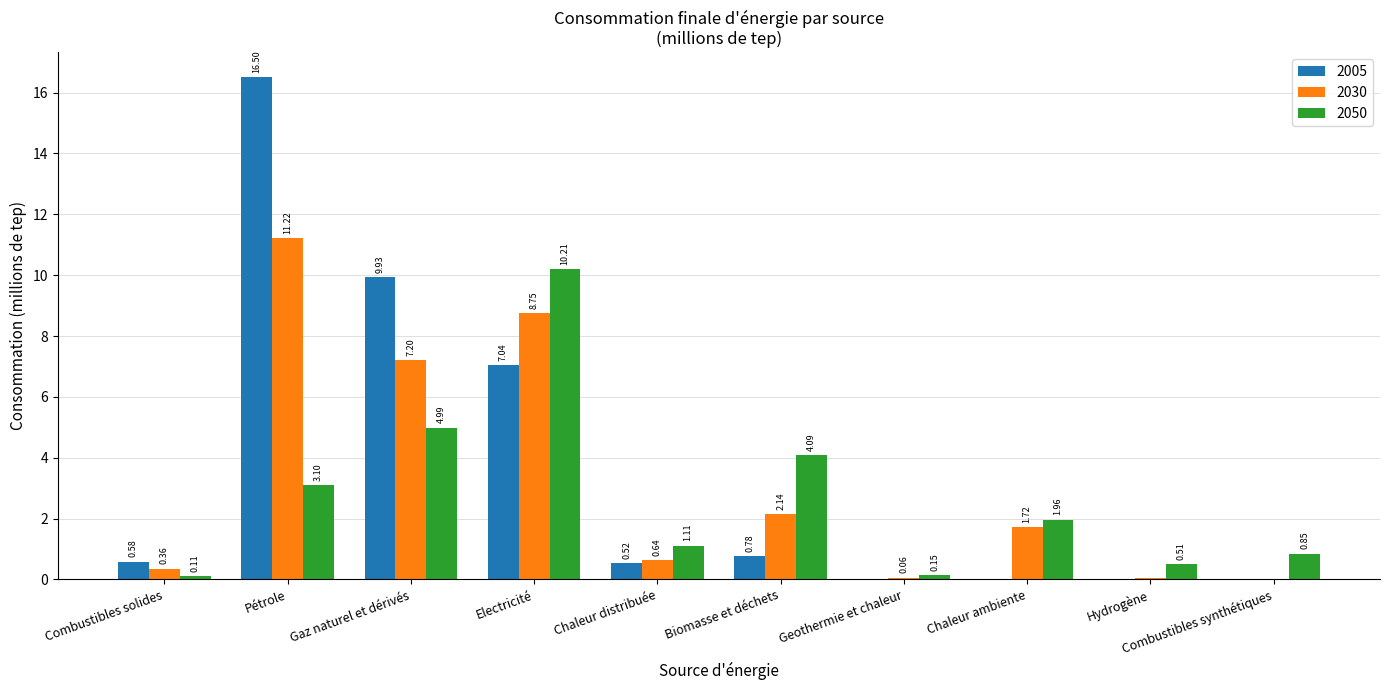

Which category has the highest value in the 2005 series?

Pétrole